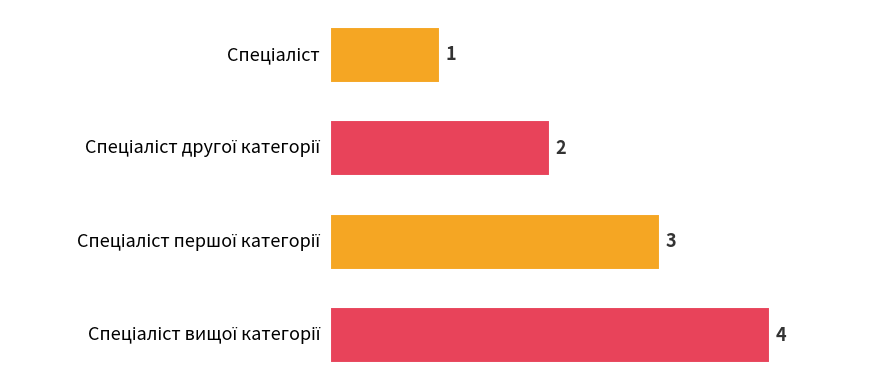

How many values are between 2 and 4?

3